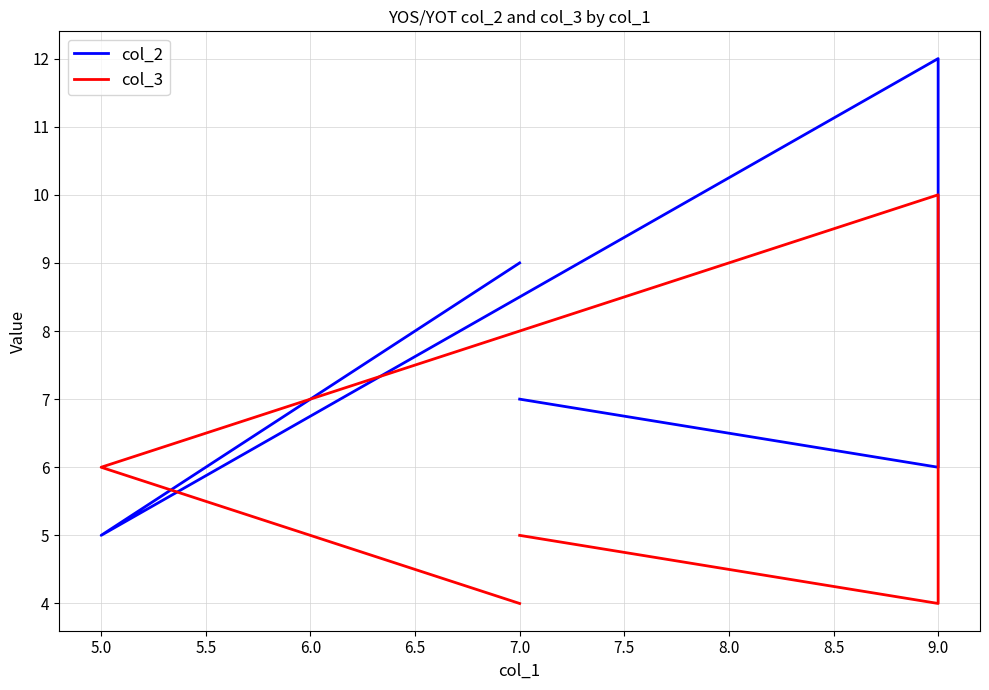

Does the chart have visible grid lines?

Yes